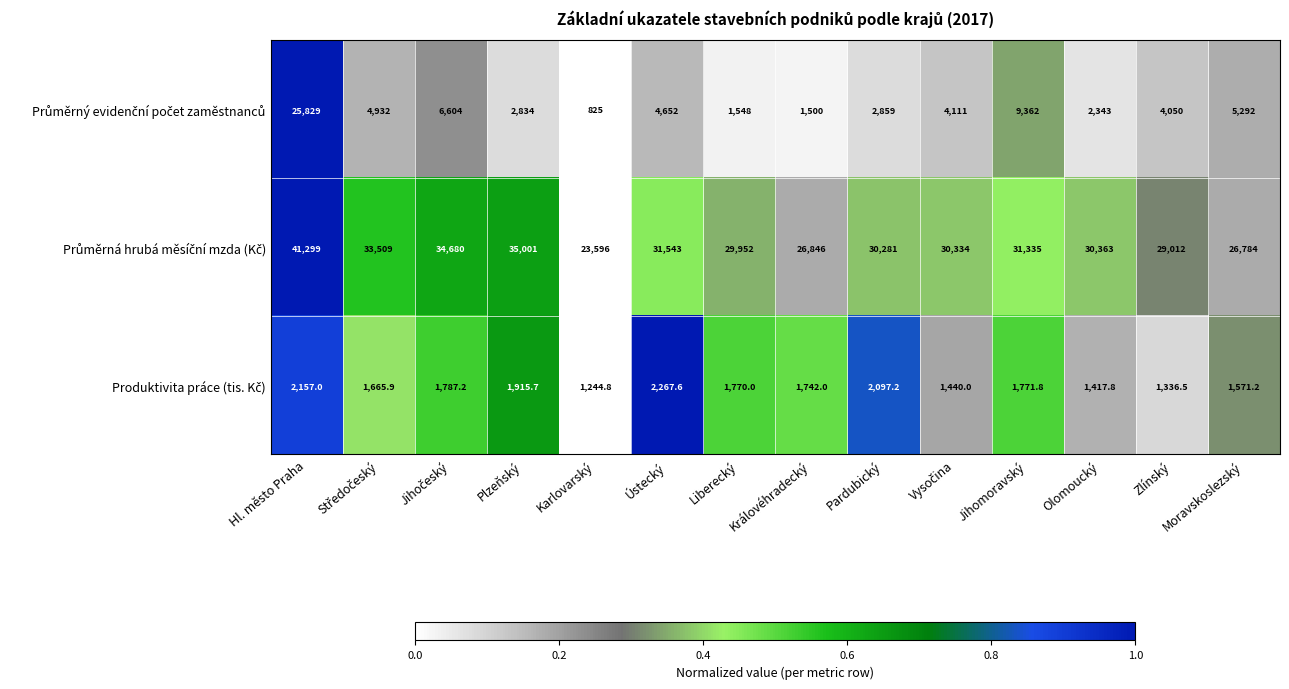

At how many categories does at least one series exceed 14591?

14